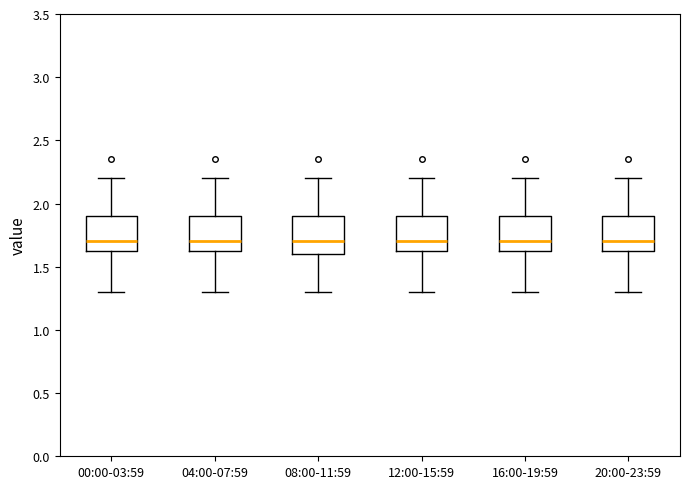

Reading left to right, transcribe this box plot: for each box, give where its median line is, the range the box spans, and where its two whiskers end, as read against the y-axis. The values are not printed on the chart, so give them approximately, as read against the axis.

00:00-03:59: median 1.7, box 1.6 to 1.9, whiskers 1.3 to 2.2
04:00-07:59: median 1.7, box 1.6 to 1.9, whiskers 1.3 to 2.2
08:00-11:59: median 1.7, box 1.6 to 1.9, whiskers 1.3 to 2.2
12:00-15:59: median 1.7, box 1.6 to 1.9, whiskers 1.3 to 2.2
16:00-19:59: median 1.7, box 1.6 to 1.9, whiskers 1.3 to 2.2
20:00-23:59: median 1.7, box 1.6 to 1.9, whiskers 1.3 to 2.2